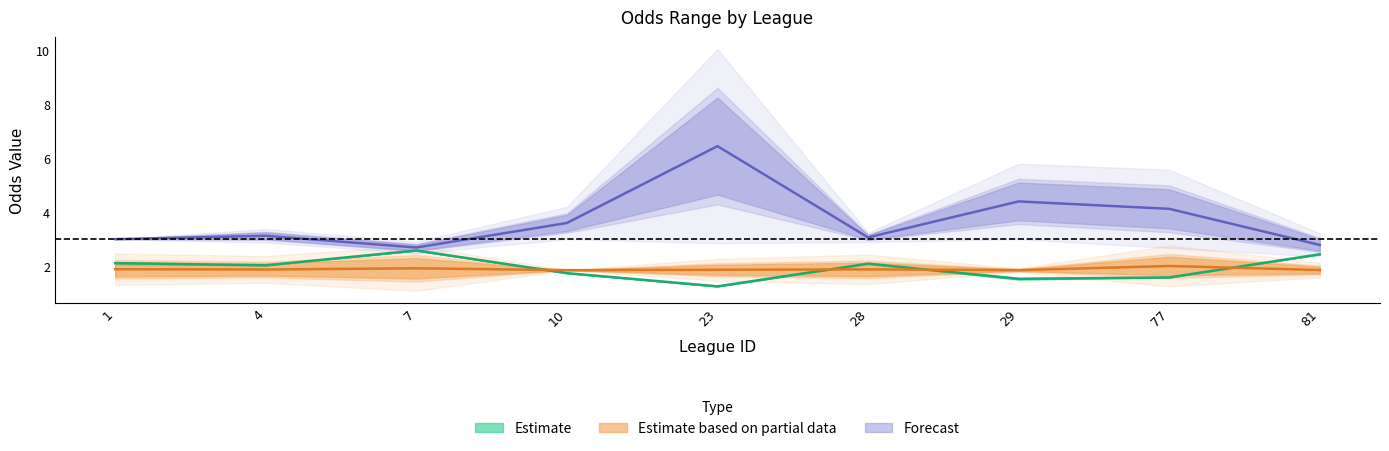

At which category is the sum across all series the highest?

23